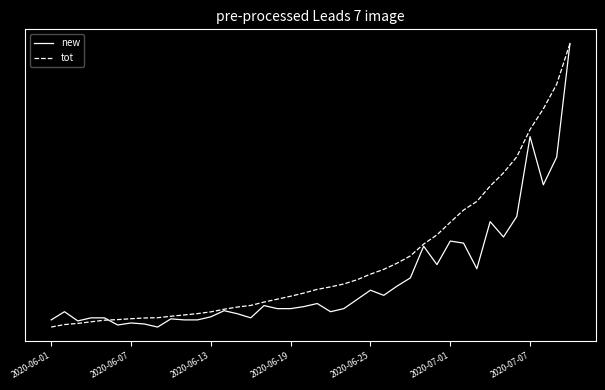

At which category is the sum across all series the highest?

39